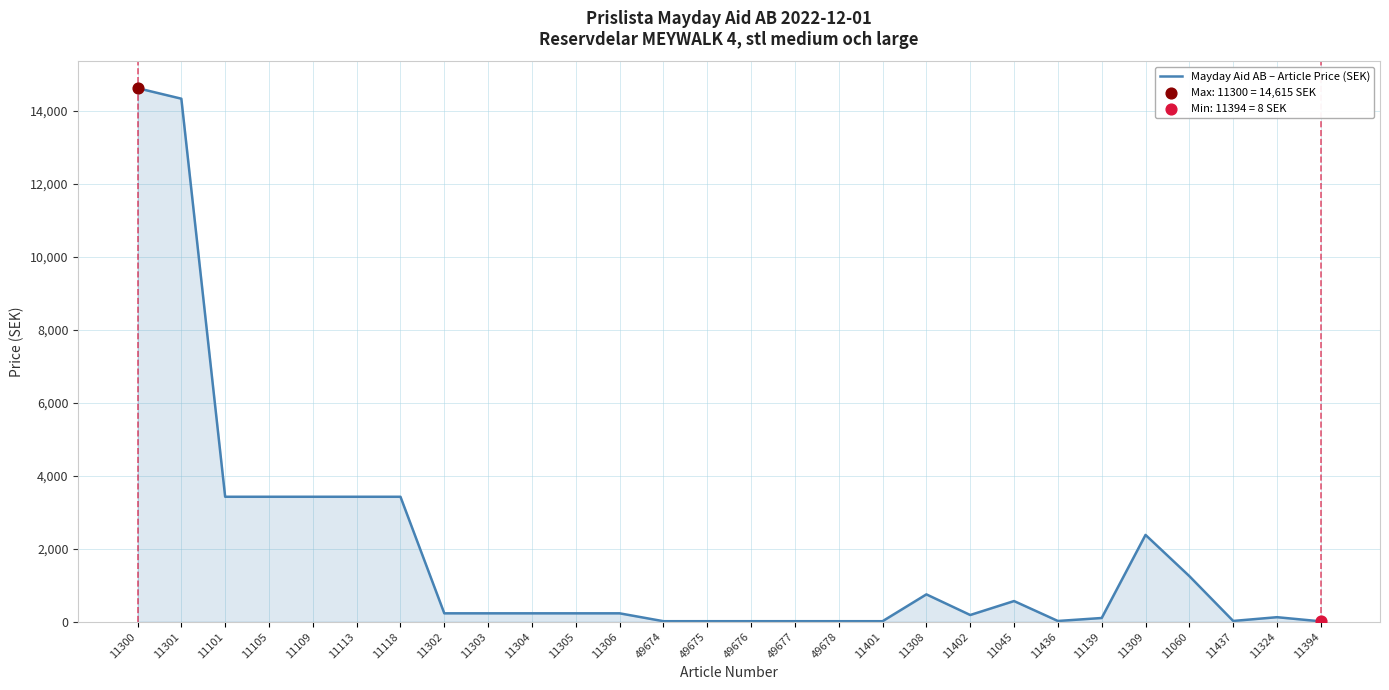

What is the change in value from 11101 to 11402?

-3239